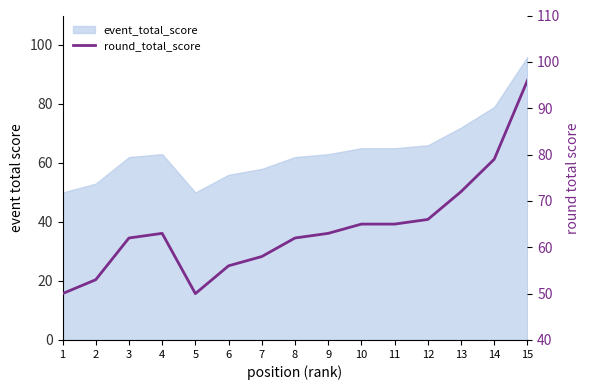

What is the difference between the second highest and second lowest values?

29